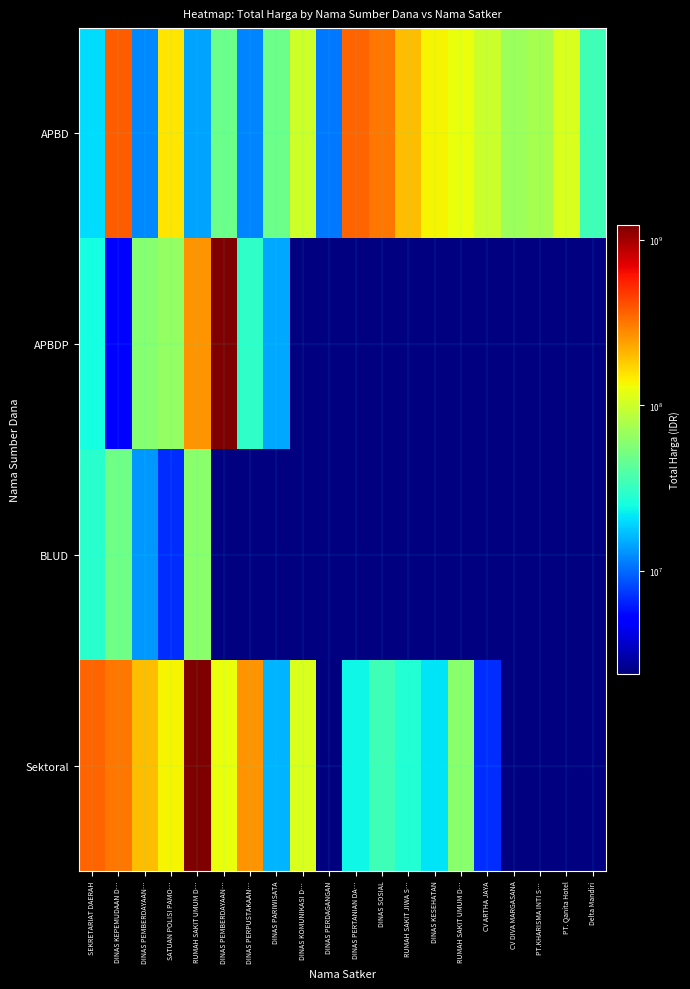

True or false: Sektoral has a value of 359500000.0 at SEKRETARIAT DAERAH.

True